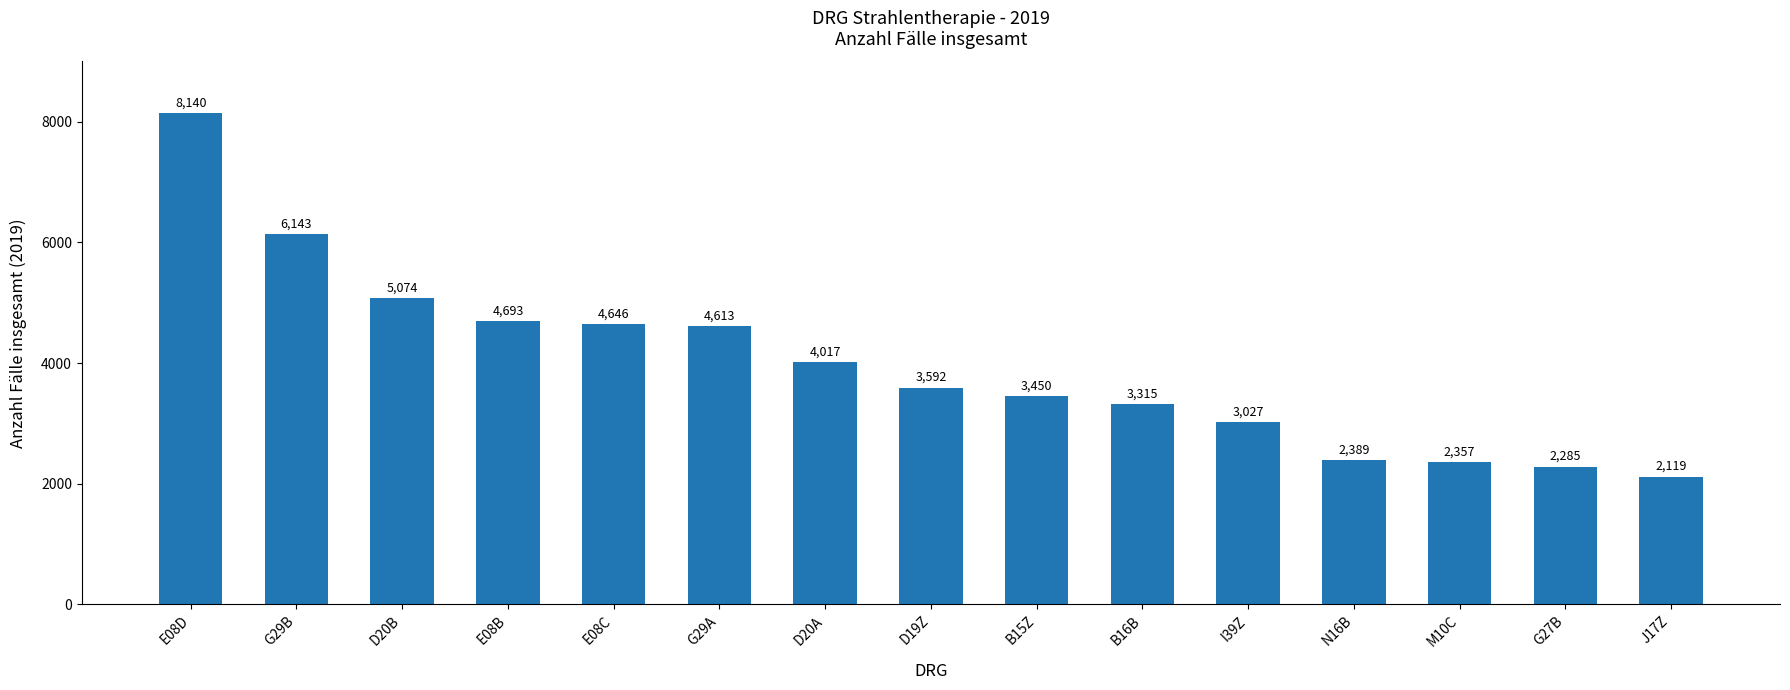

What is the sum of all values?

59860